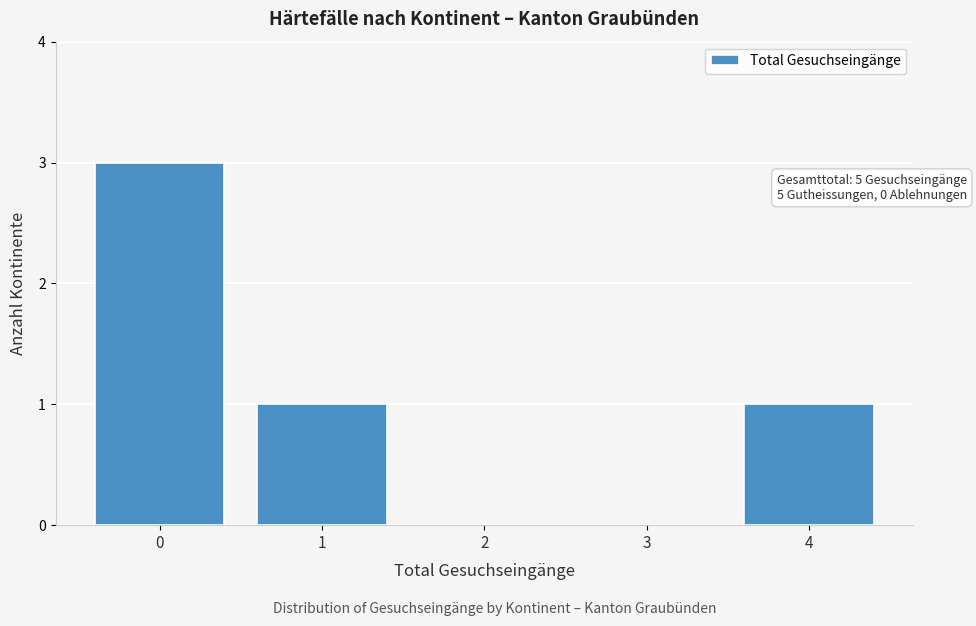

Reading left to right, what are all the values shown in this chart?

0=3	1=1	2=0	3=0	4=1